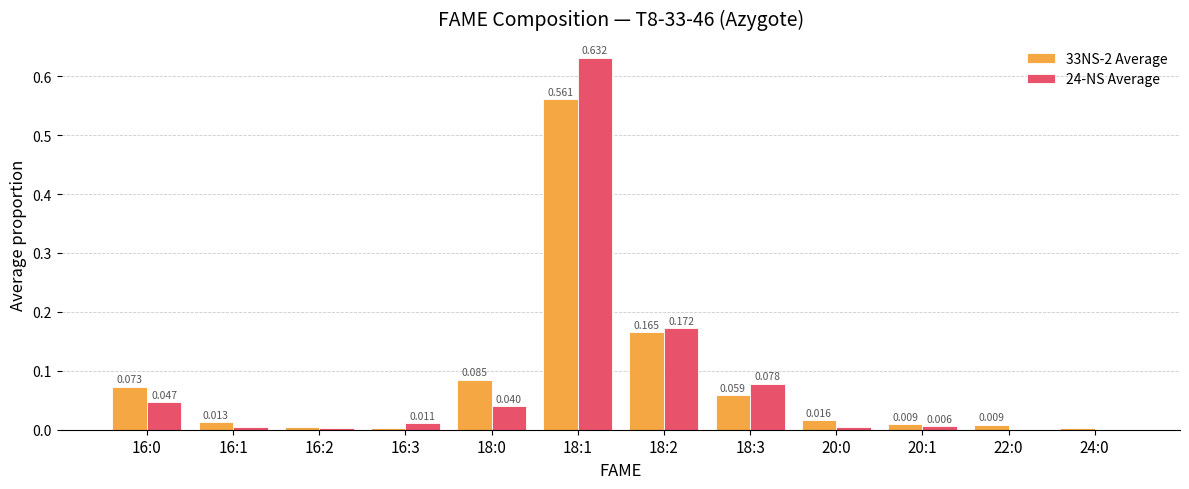

What is the highest value of the 24-NS Average series?

0.6